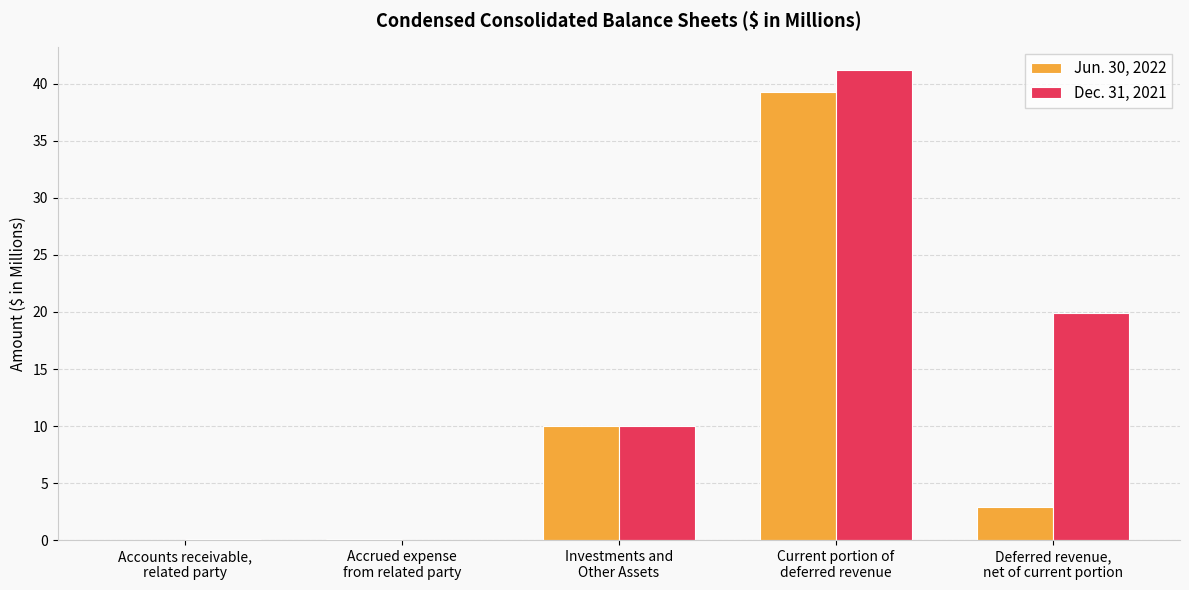

What is the sum of the Dec. 31, 2021 values at Accrued expense
from related party and Current portion of
deferred revenue?

41.2